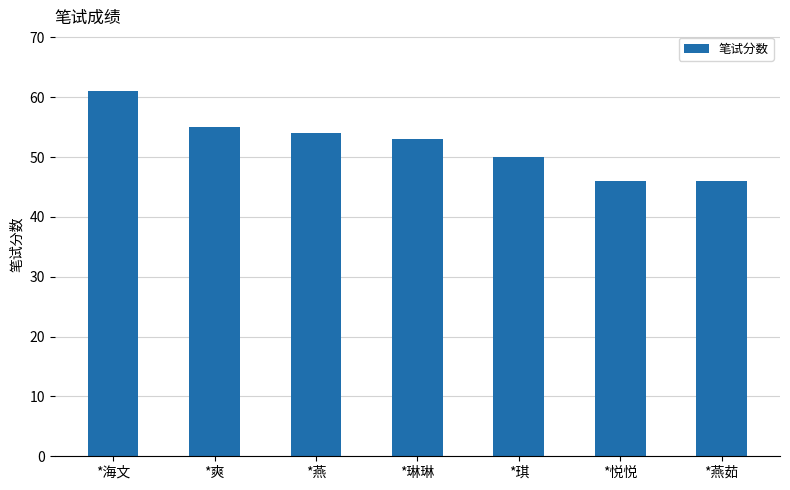

Are the bars horizontal?

No